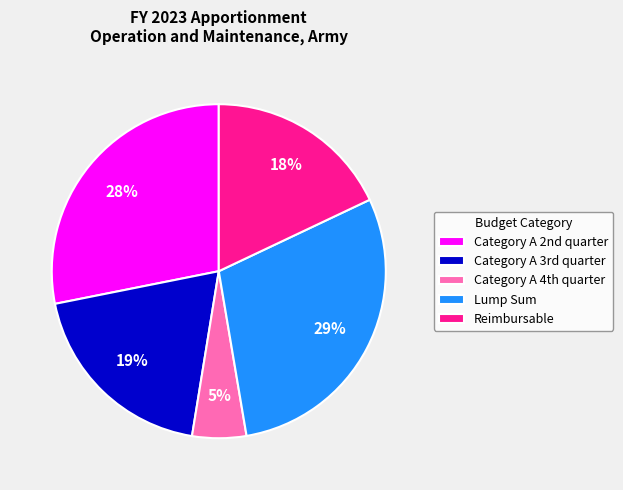

How many segments does this pie chart have?

5